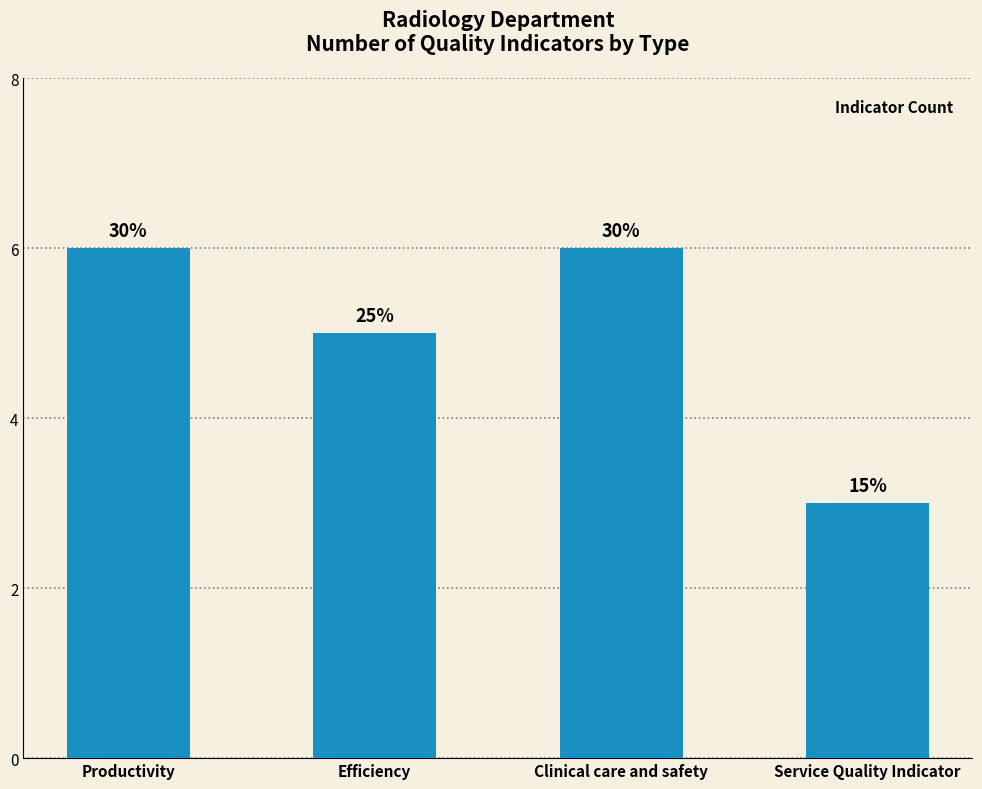

List the labels in order of value, smallest first.

Service Quality Indicator, Efficiency, Productivity, Clinical care and safety